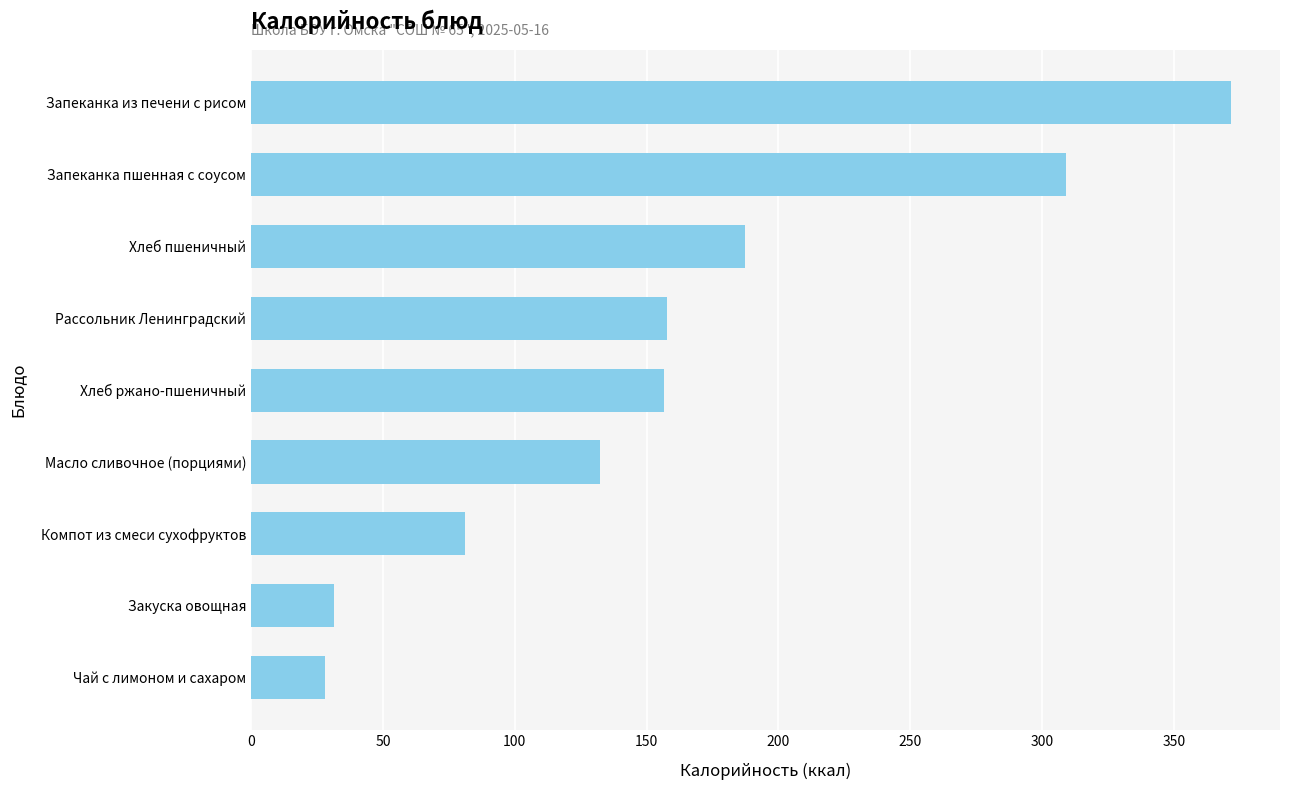

What is the value of the 7th bar from the top?

81.0